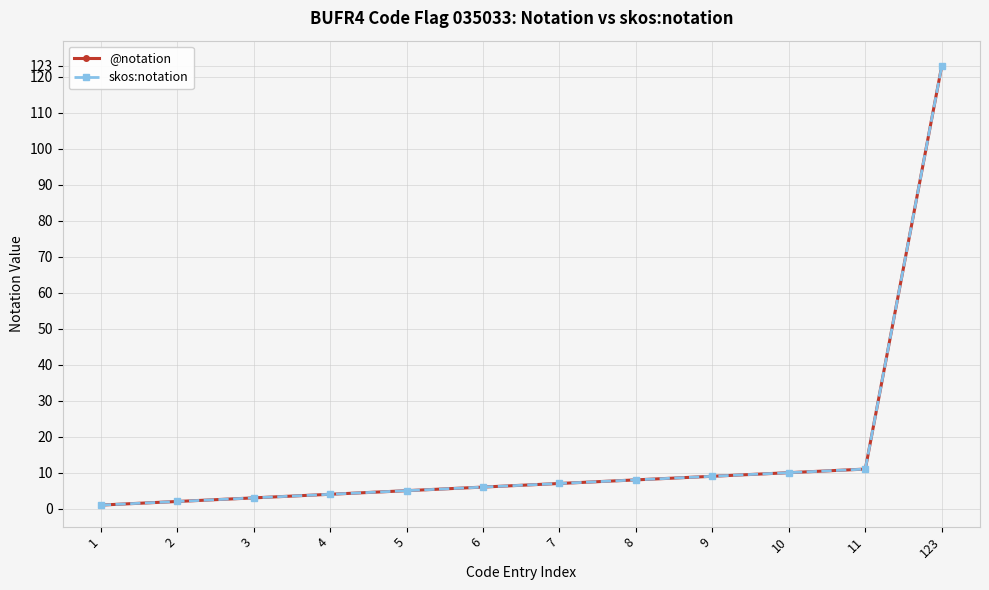

Reading right to left, list all the values displayed in this chart.

@notation: 123=123	11=11	10=10	9=9	8=8	7=7	6=6	5=5	4=4	3=3	2=2	1=1
skos:notation: 123=123	11=11	10=10	9=9	8=8	7=7	6=6	5=5	4=4	3=3	2=2	1=1